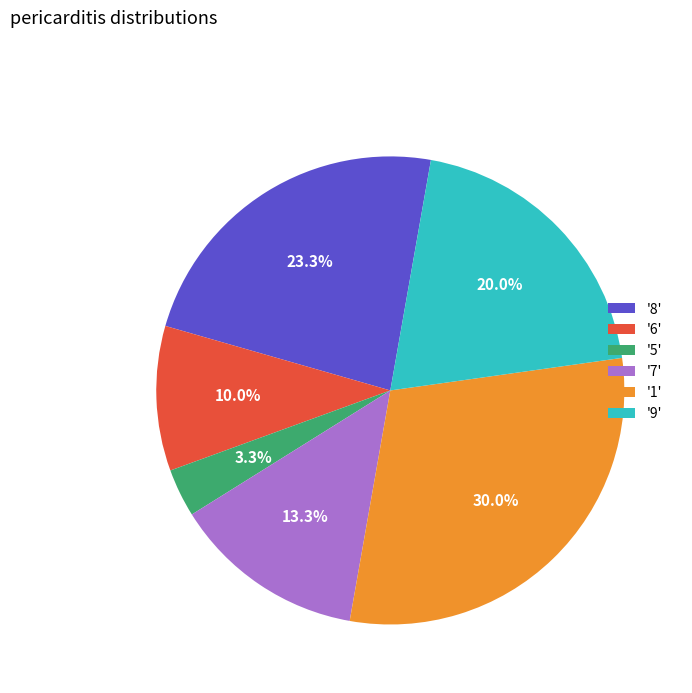

Which has a higher value, '1' or '8'?

'1'